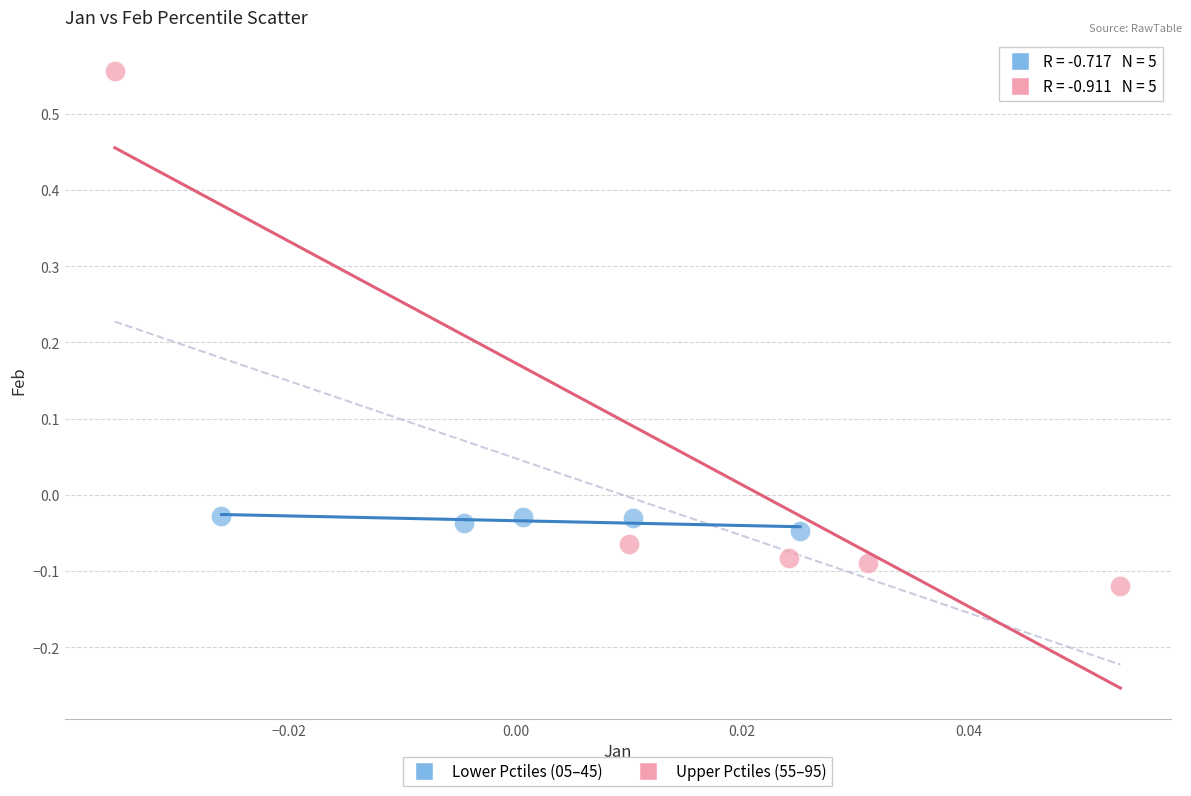

Which series contains the lowest Y value?

Upper Pctiles (55–95)